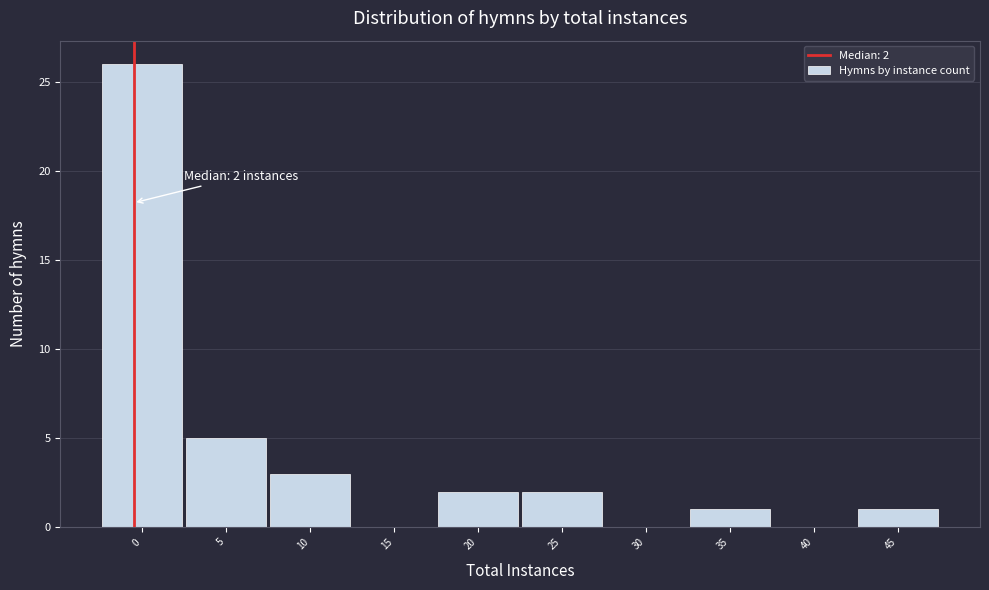

Reading left to right, transcribe all the data shown in this chart.

0=26	5=5	10=3	15=0	20=2	25=2	30=0	35=1	40=0	45=1